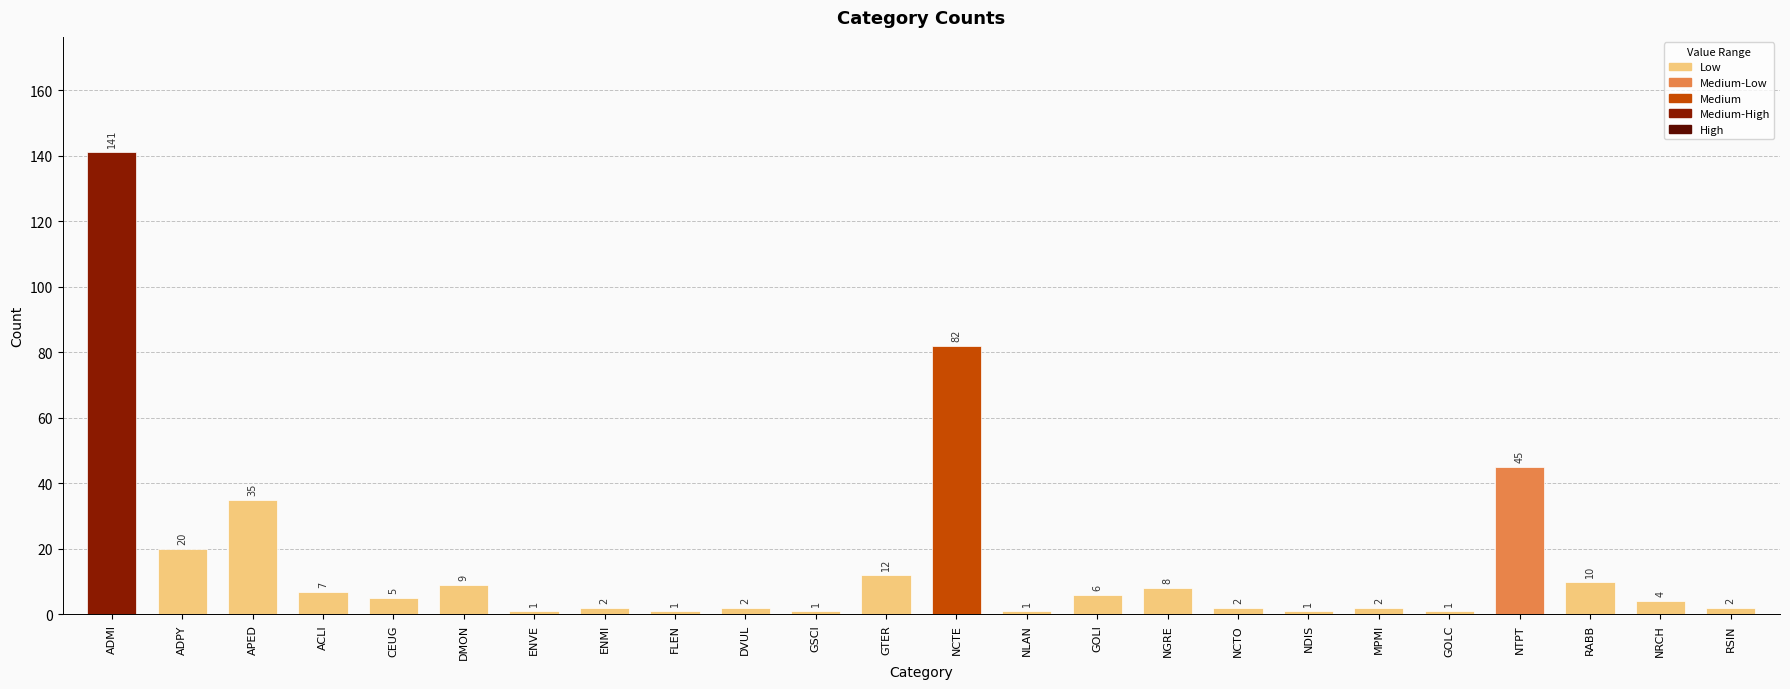

What is the value of the 4th bar from the left?

7